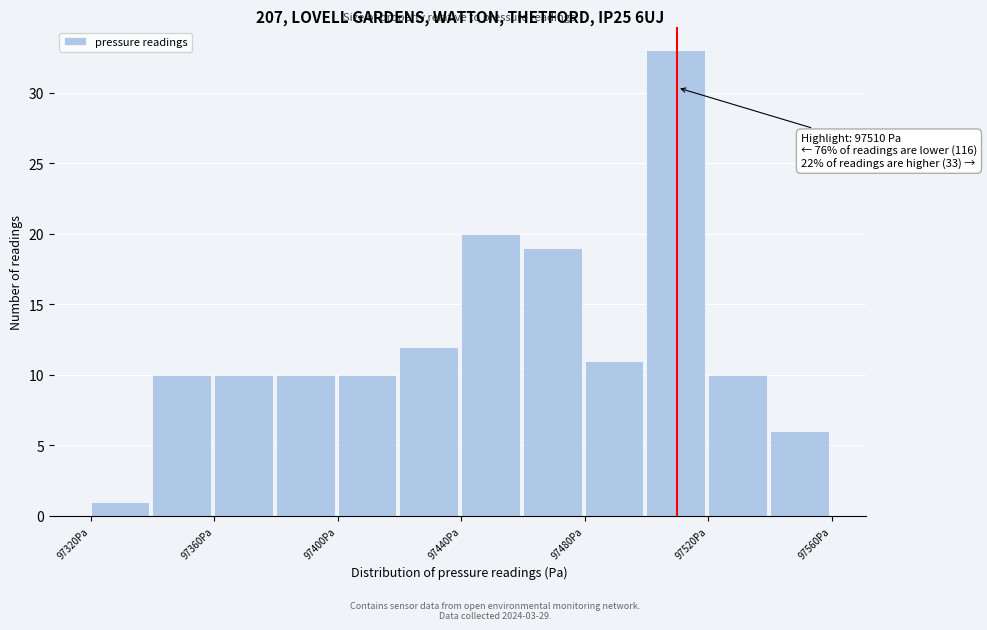

Which range on the x-axis has the tallest bar?

97500 to 97520